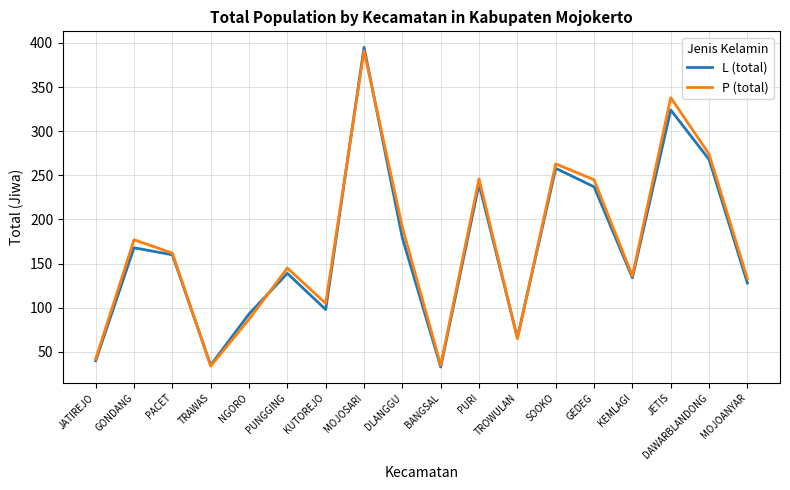

What is the difference between the L (total) values at BANGSAL and MOJOANYAR?

95